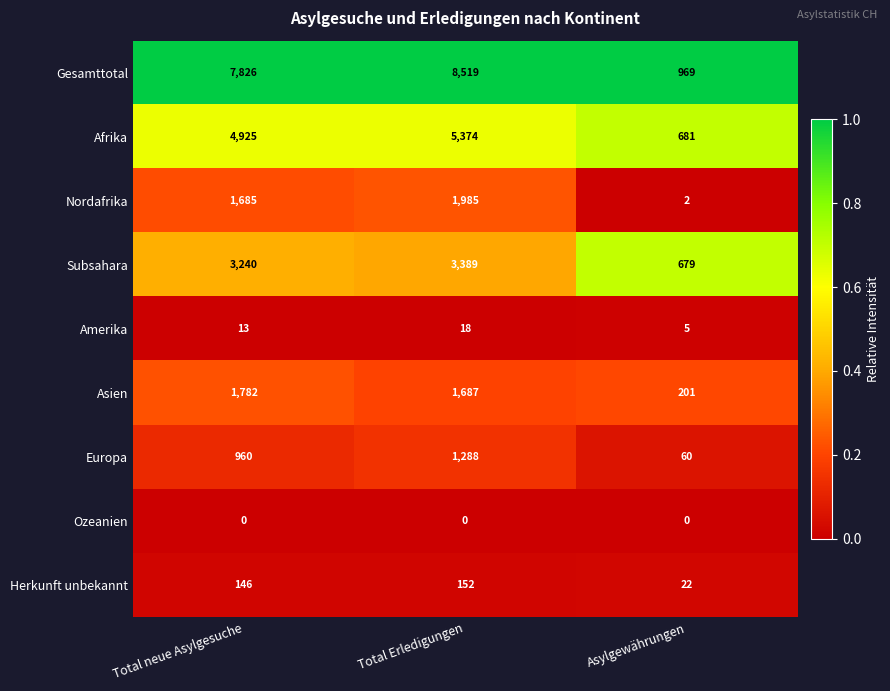

At which category is the sum across all series the highest?

Total Erledigungen